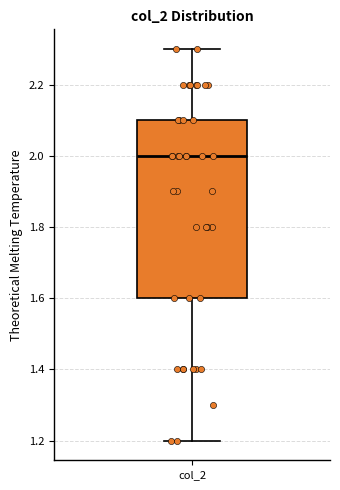

Read this box plot against the y-axis: the position of the median line, the range covered by the box, and the ends of both whiskers. The values are not printed on the chart, so give them approximately, as read against the axis.

median 2.0, box 1.6 to 2.1, whiskers 1.2 to 2.3